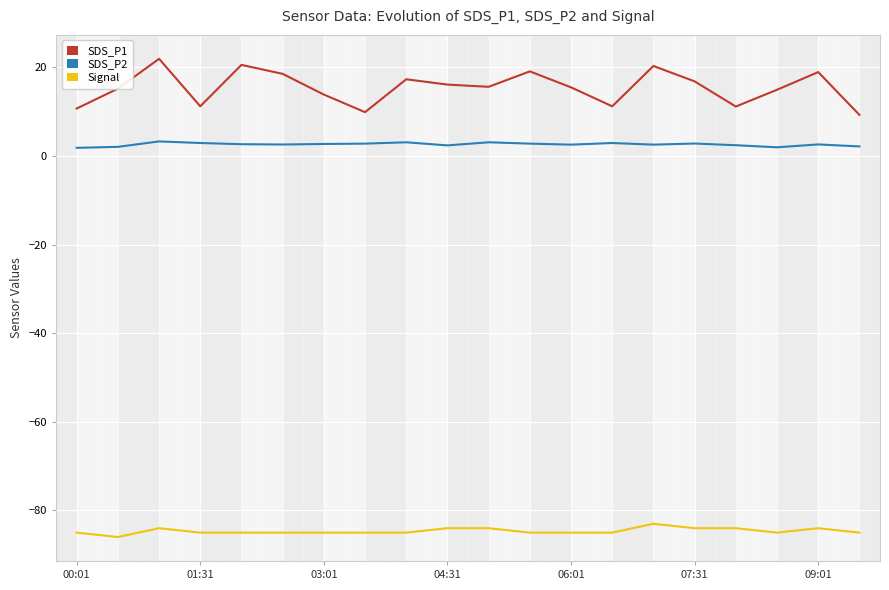

What are all the series names shown in the legend?

SDS_P1, SDS_P2, Signal